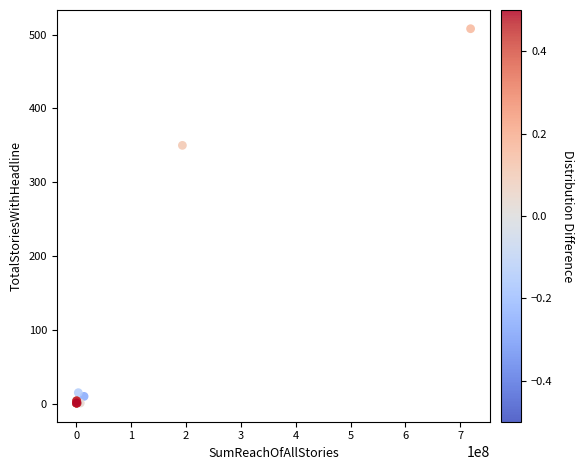

What Y value in the scatter plot is closest to 254?

350